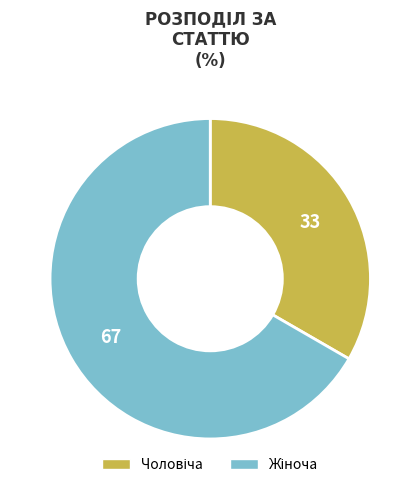

Is there a majority slice in this chart?

Yes